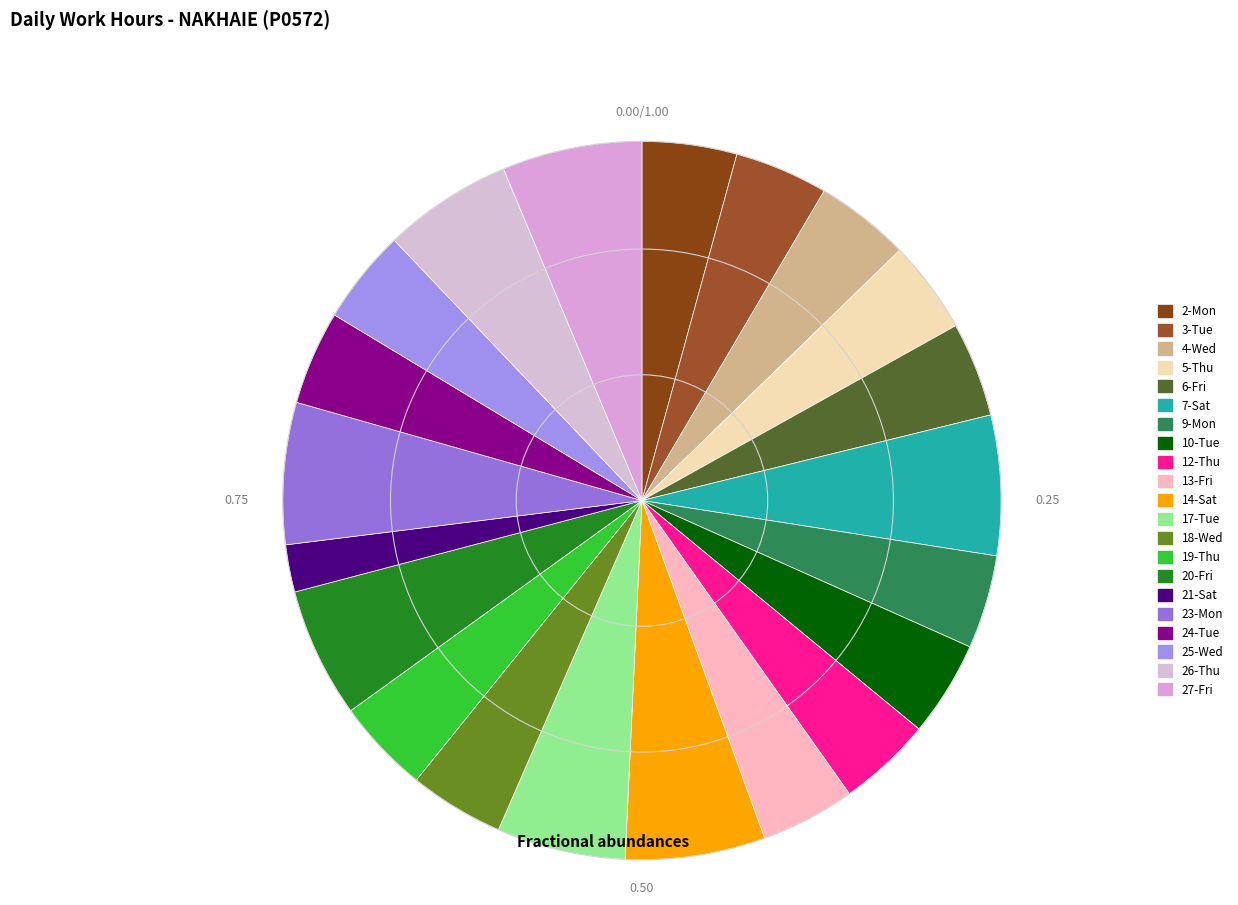

Do 10-Tue and 6-Fri together represent more than half of the pie?

No